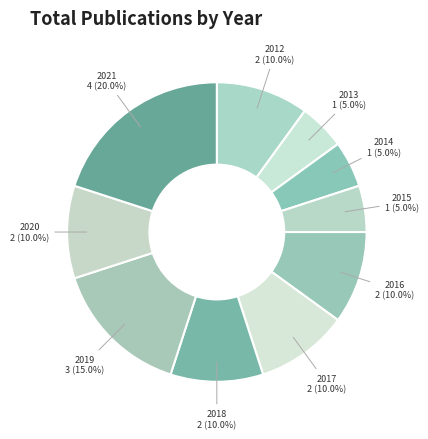

What is the ratio of the value at 2012 to the value at 2017?

1.0